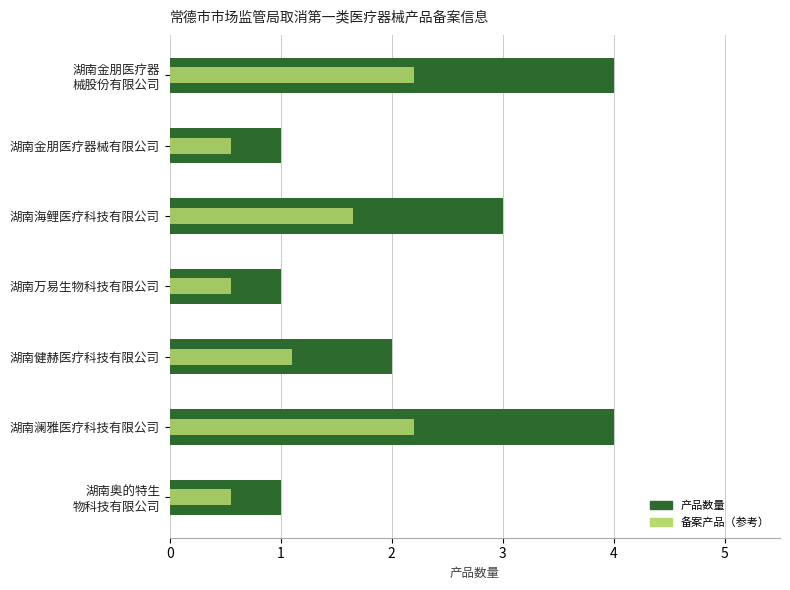

What is the minimum value for 备案产品（参考）?

0.6